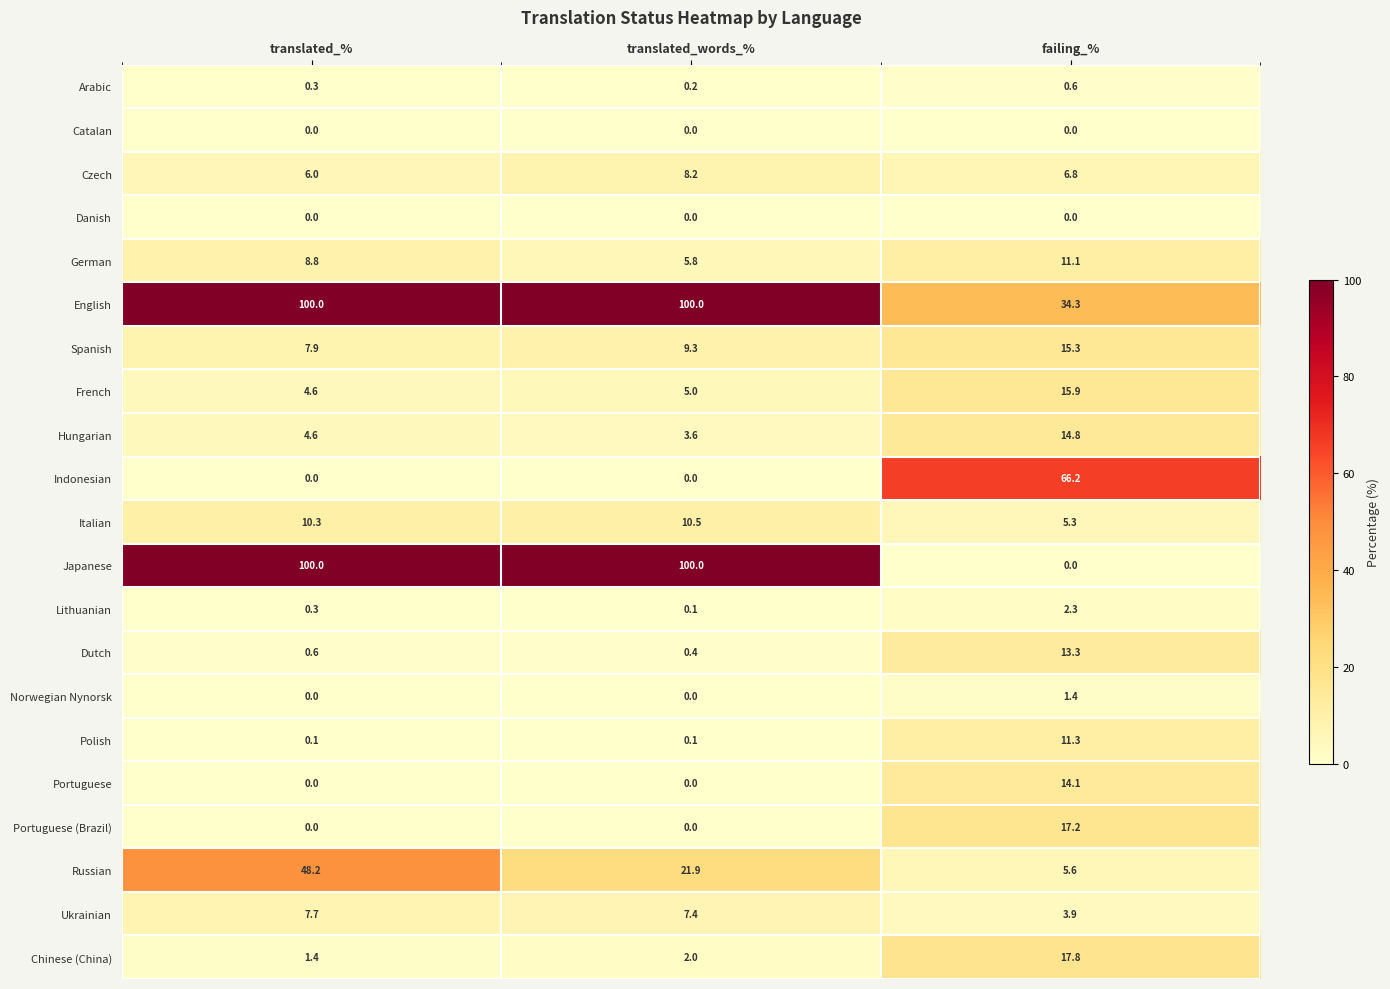

True or false: Polish has a value of 6.0 at failing_%.

False